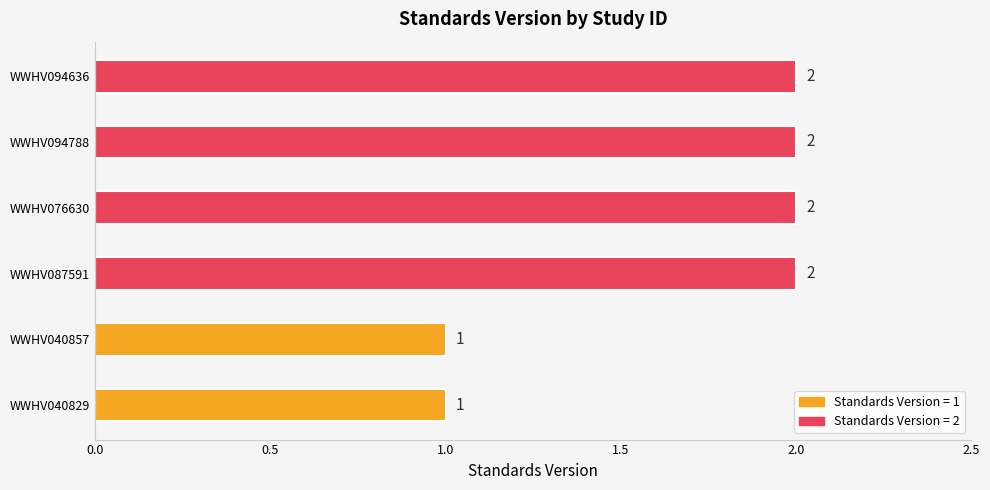

Approximately how many times larger is the value at WWHV076630 compared to WWHV040829?

2.0